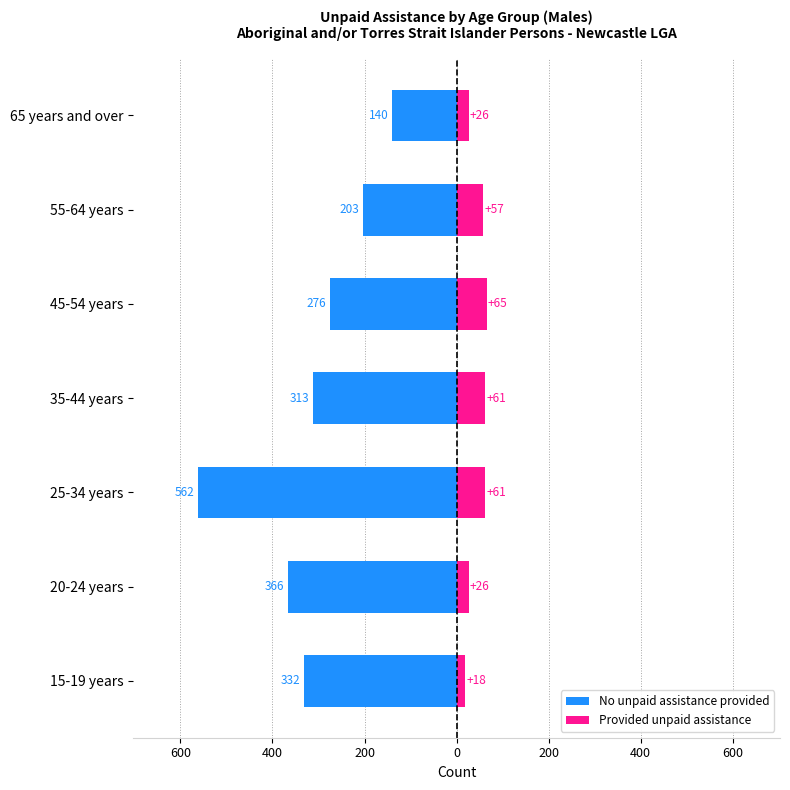

At 55-64 years, list the series in order from largest to smallest.

Provided unpaid assistance, No unpaid assistance provided